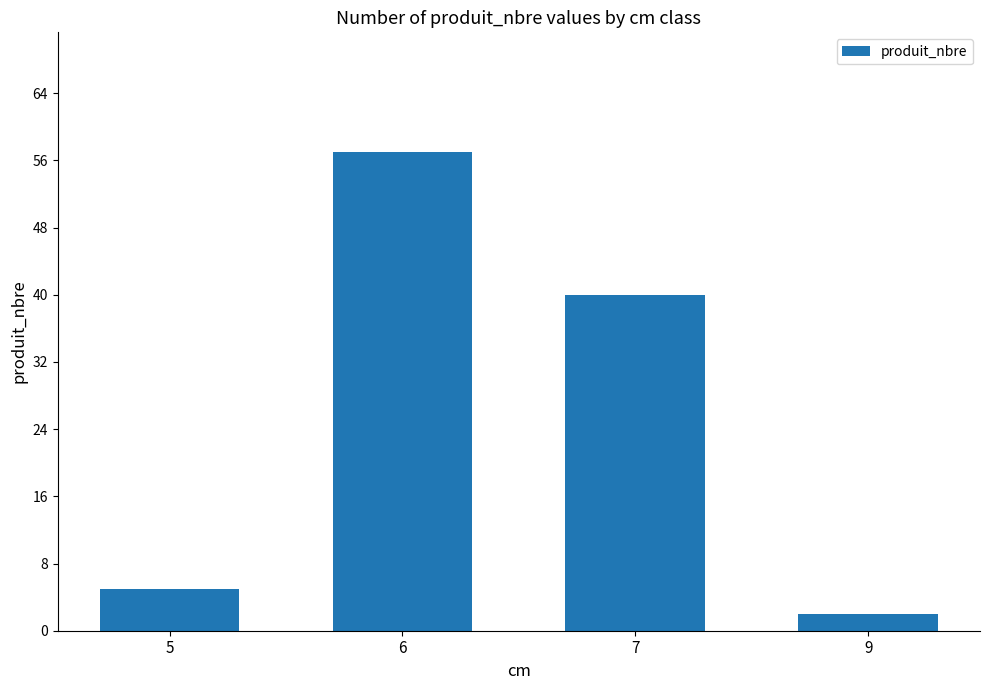

How many series are shown in this chart?

1